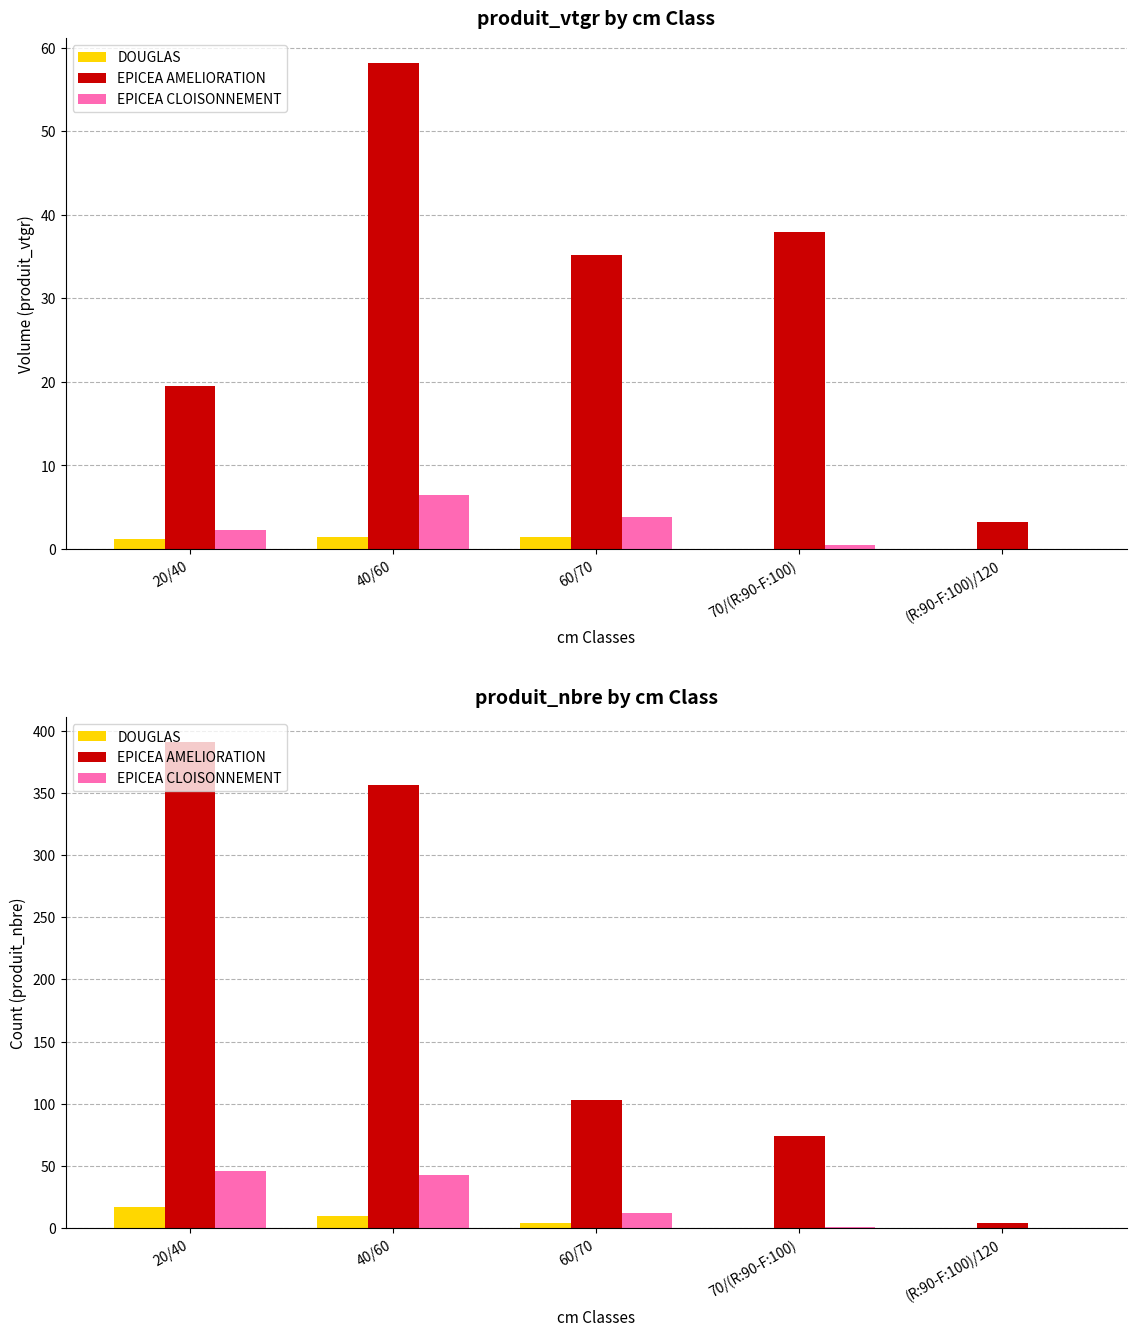

At how many categories does at least one series exceed 78?

3